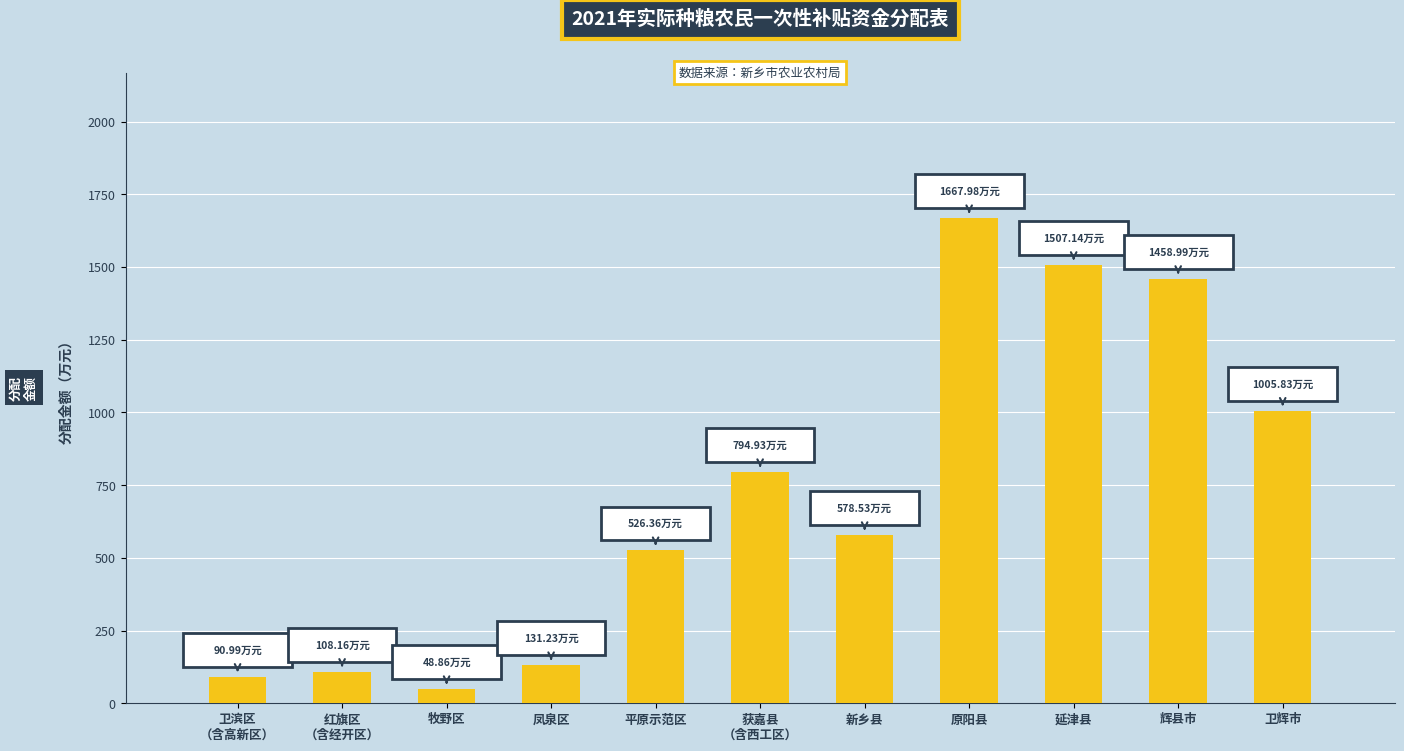

What is the average value?

719.9